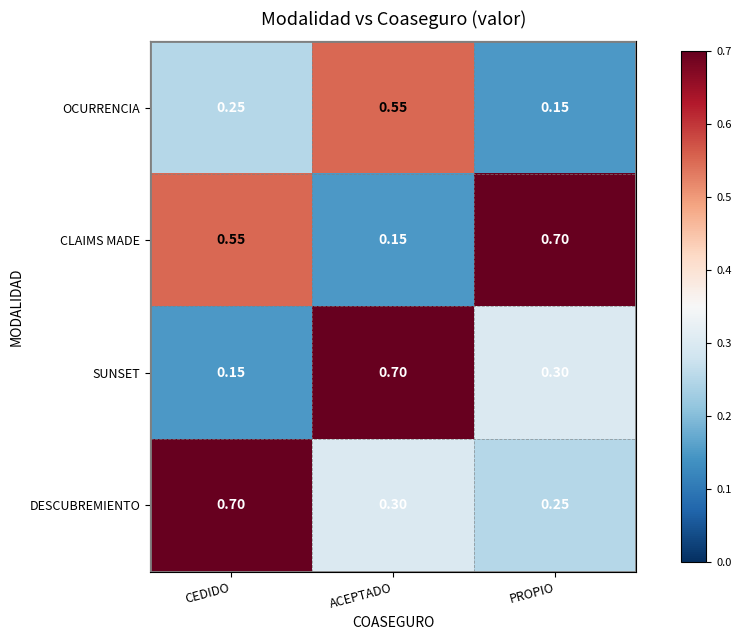

How many series are shown in this chart?

4